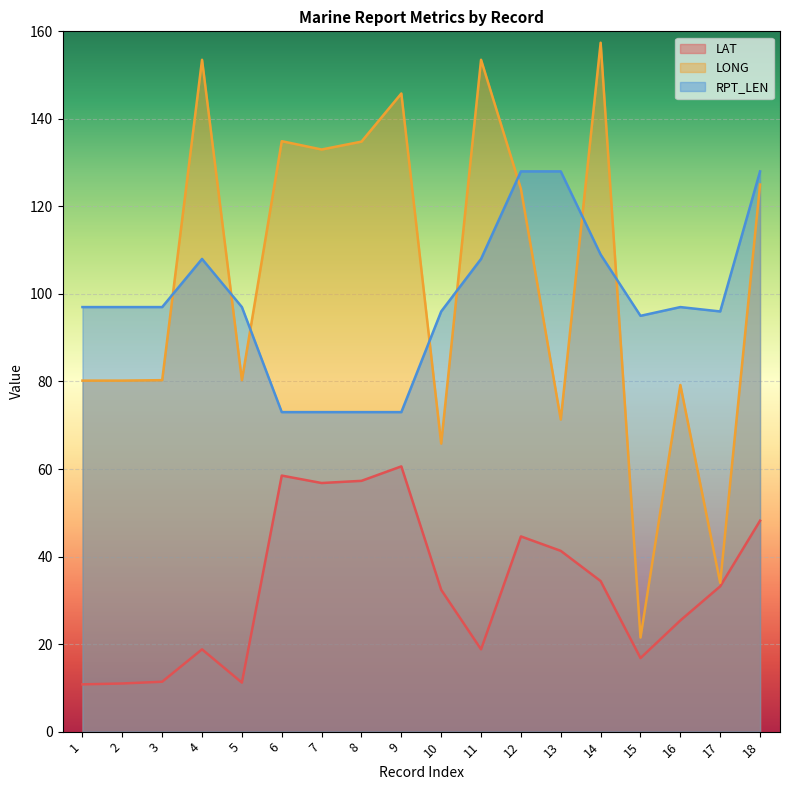

What is the value of the LAT point at the 17th from the left?

33.2